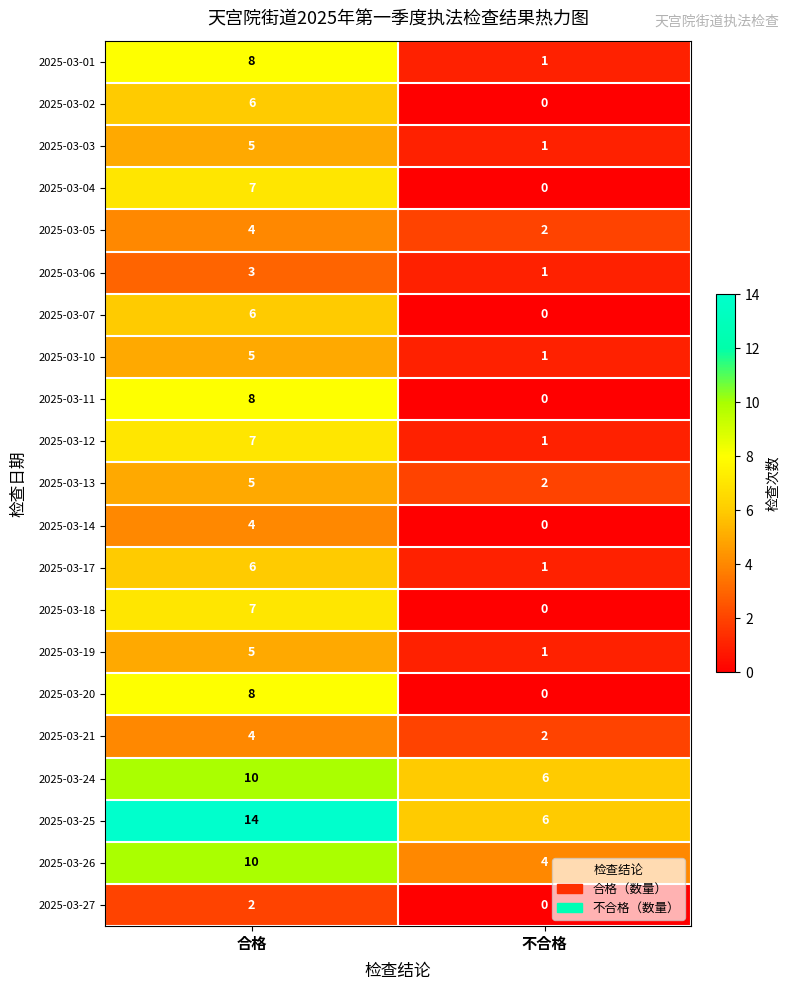

Count the number of data series in this chart.

21